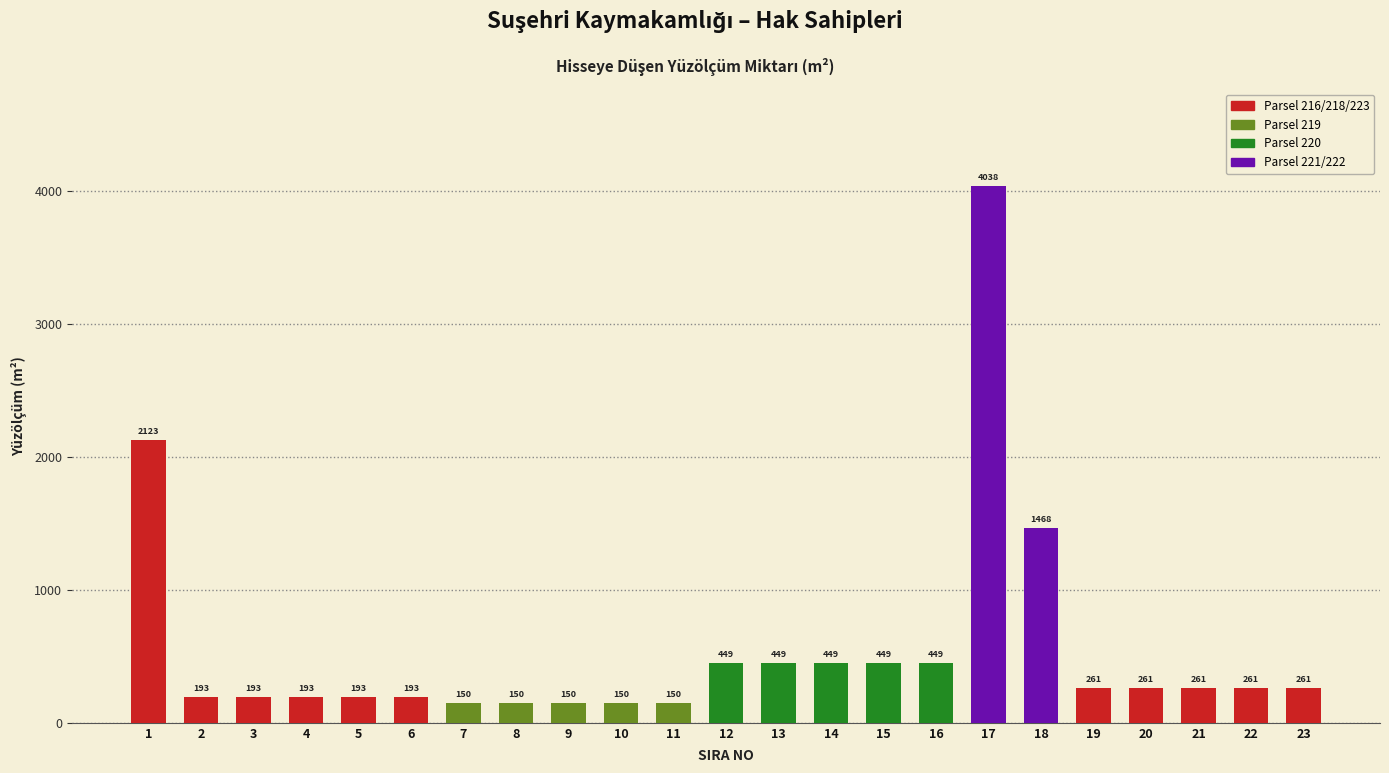

Is it true that the value at 2 is 193.4?

True